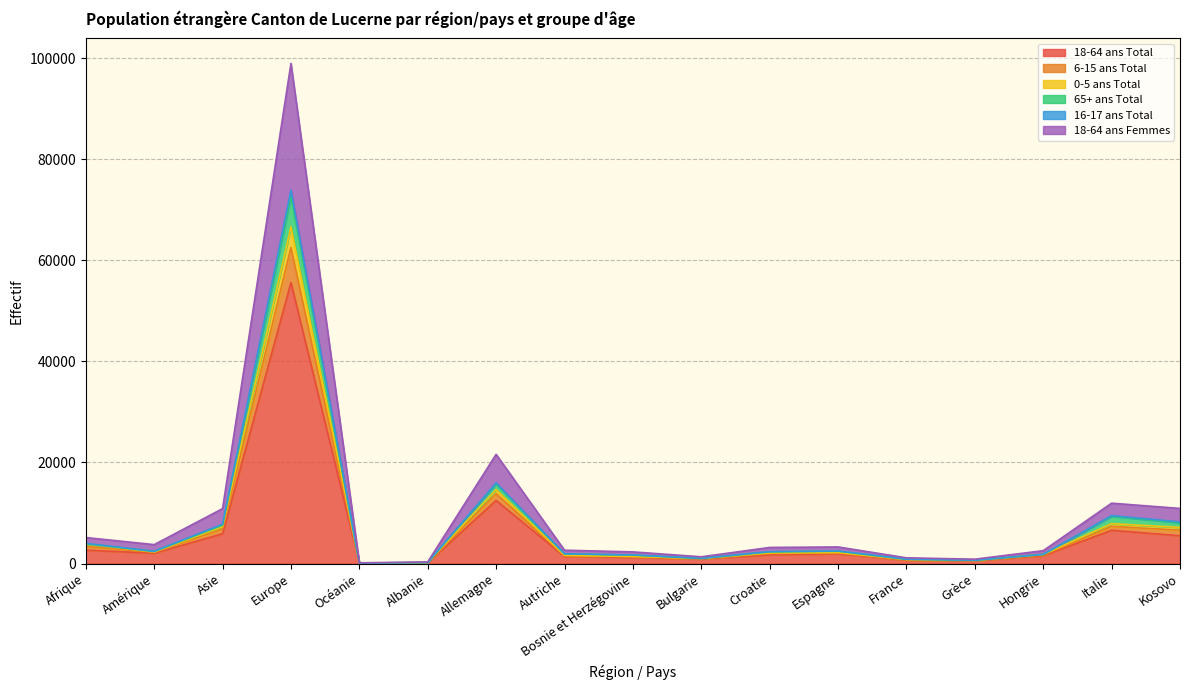

At which category is the sum across all series the highest?

Europe